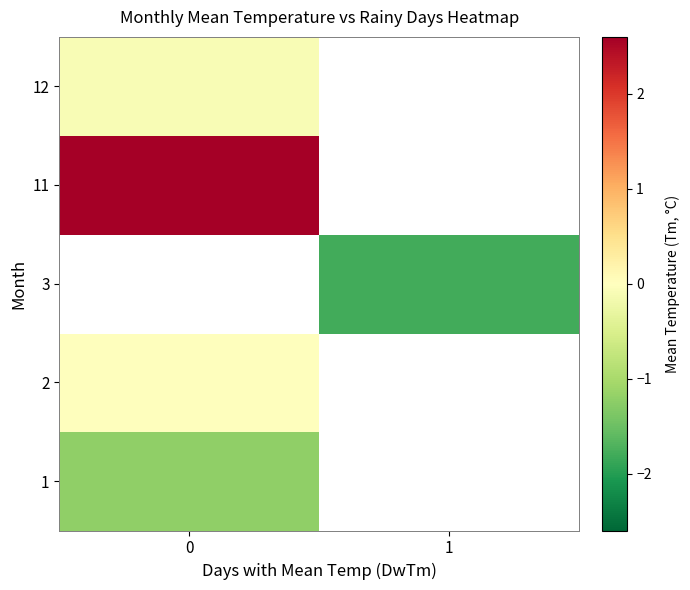

The 11 series shows 1.3 at 0. True or false?

False